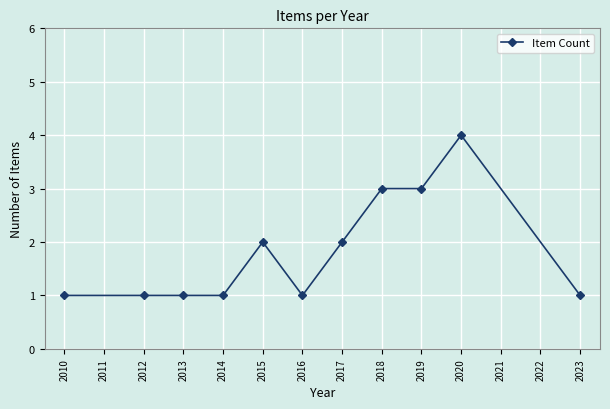

What is the value of the 1st point from the left?

1